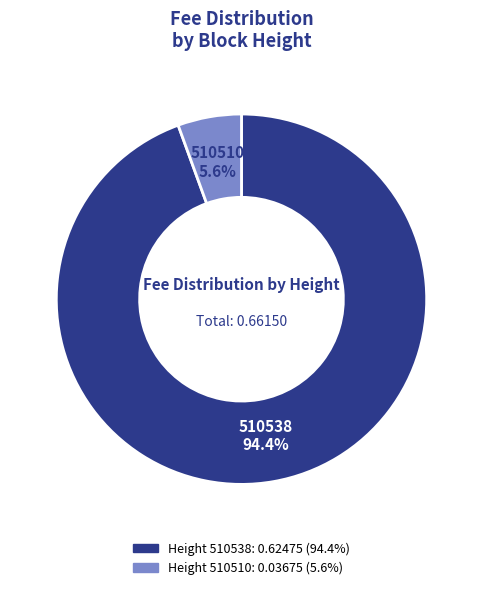

Is there a majority slice in this chart?

Yes